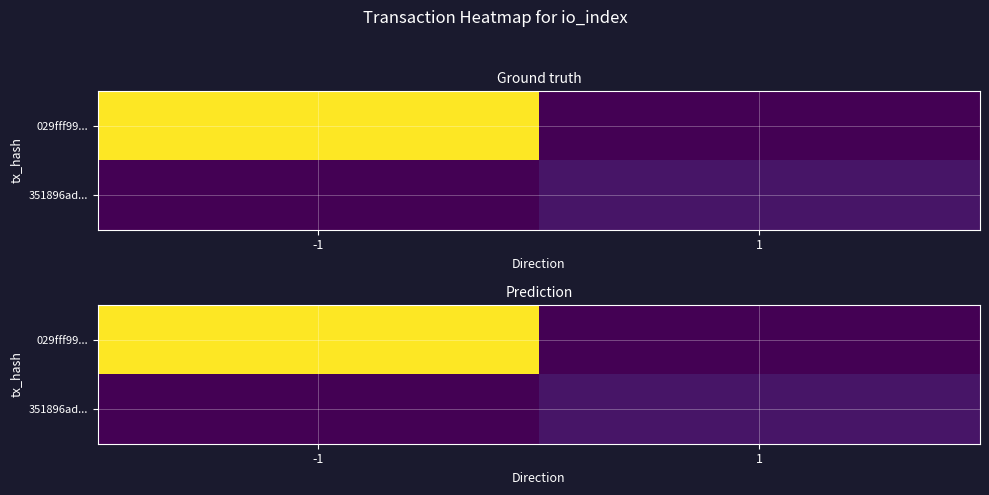

How many series are shown in this chart?

2